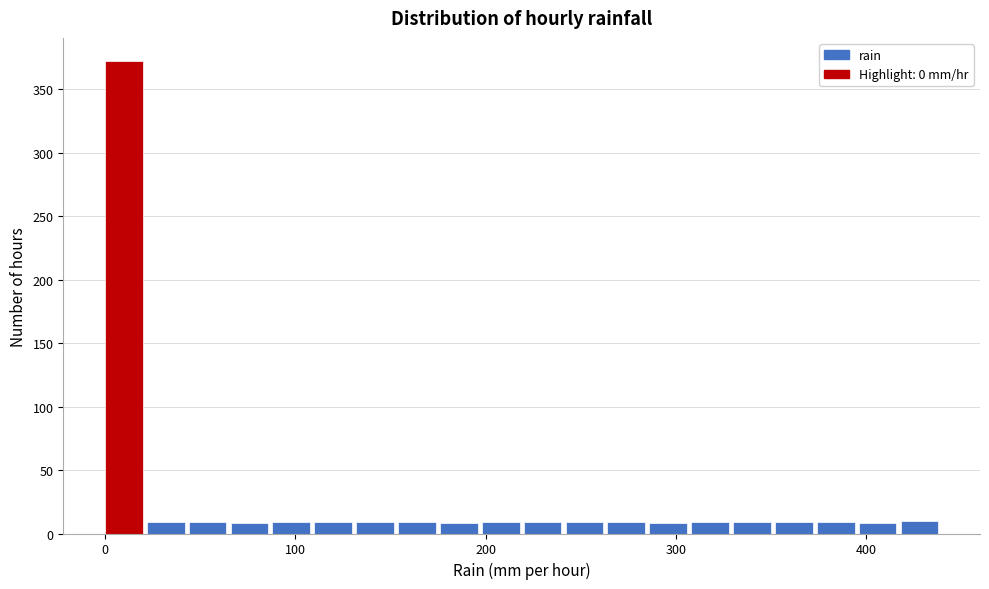

Around what value on the x-axis is the tallest bar? Give the approximate position of its centre, as read against the axis.

10